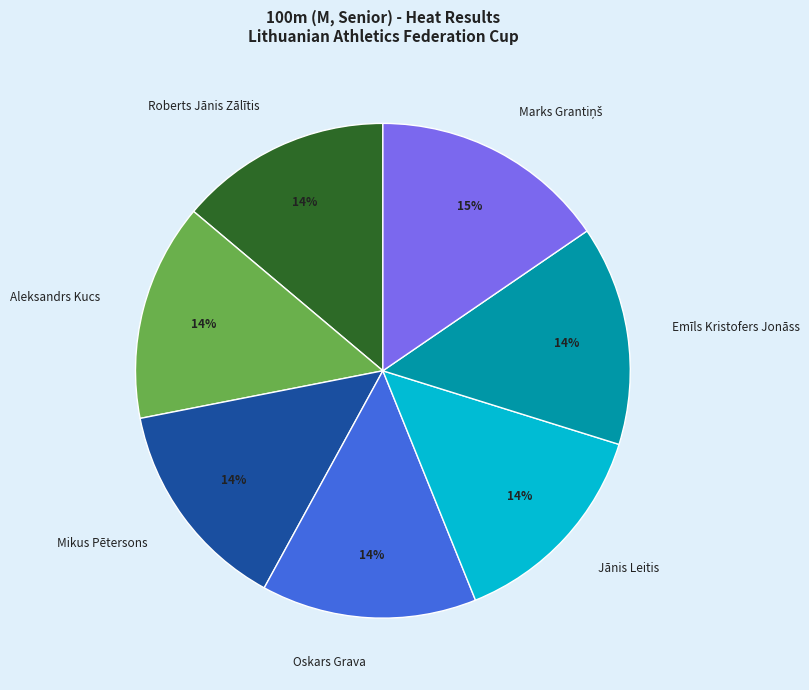

How many slices are in this pie chart?

7